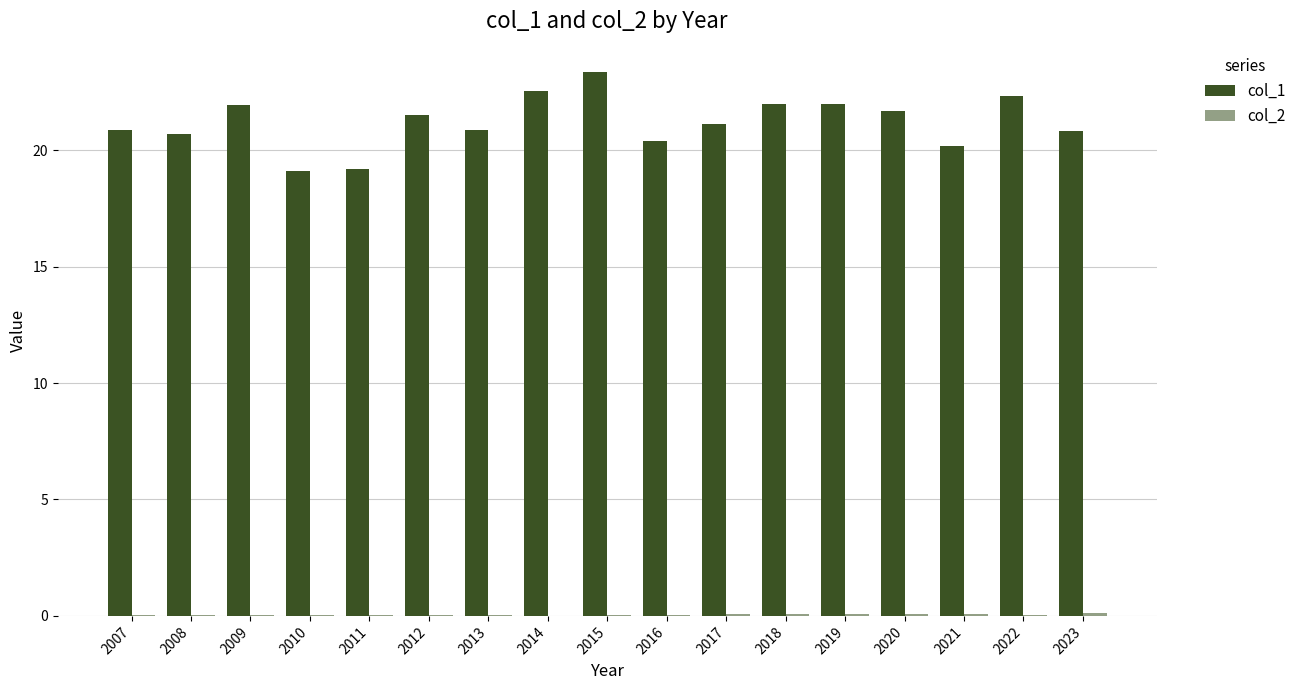

How many groups of bars are there?

17